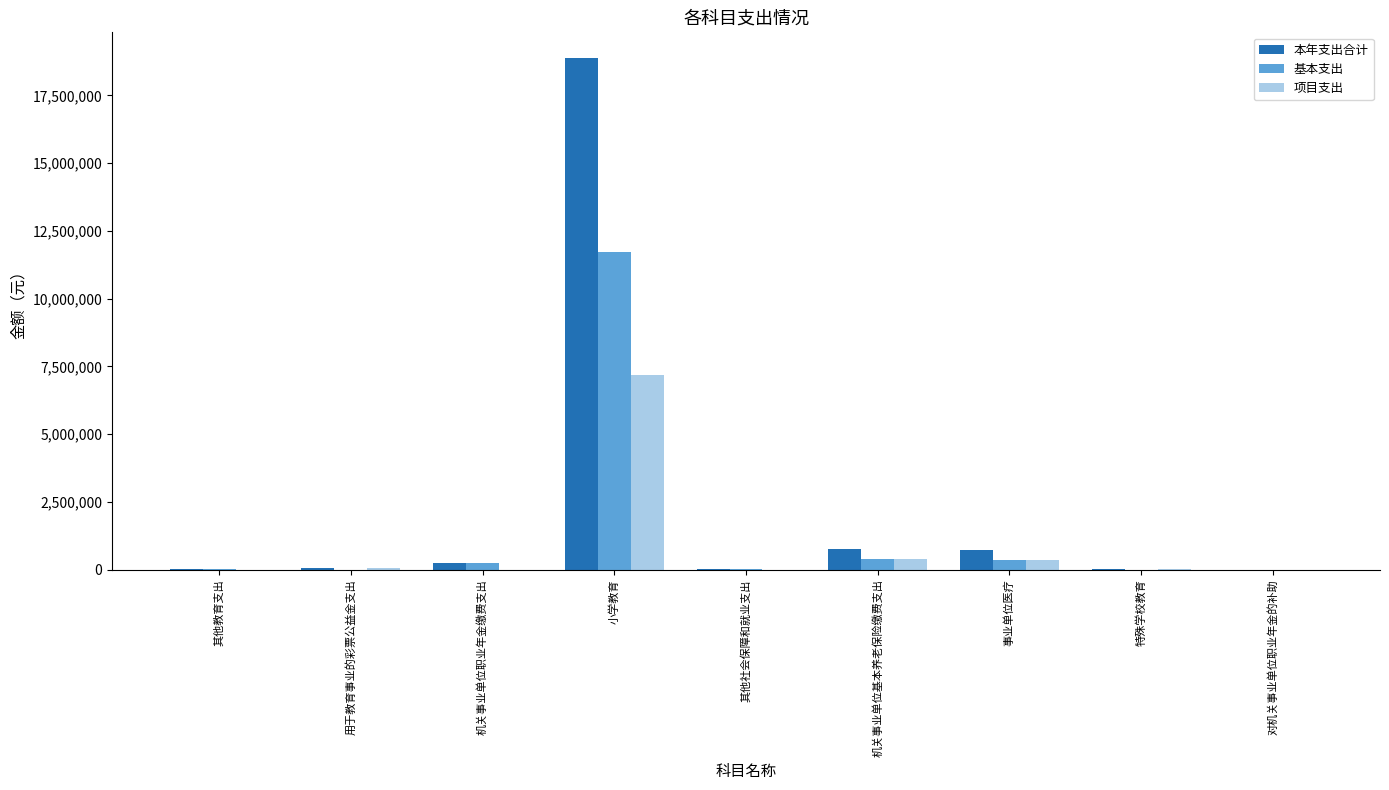

Which category has the highest value in the 本年支出合计 series?

小学教育